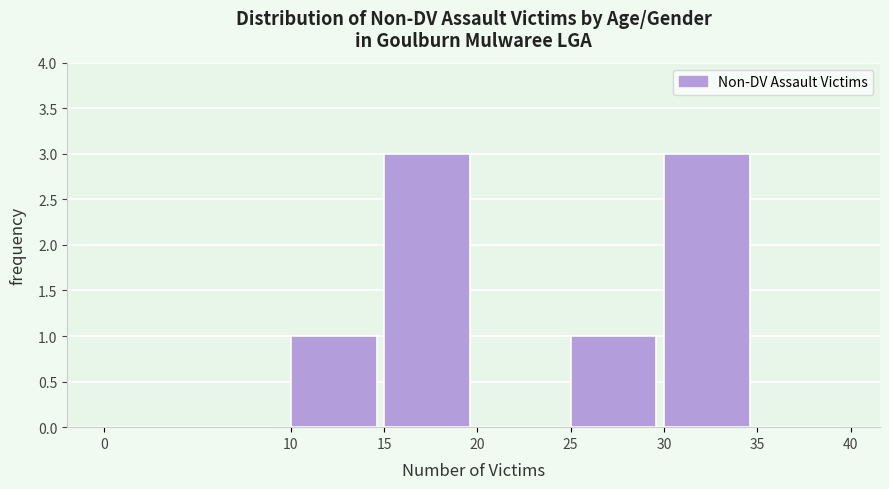

Reading left to right, list every bar in this chart as the range it spans on the x-axis followed by its height. The values are not printed on the chart, so give them approximately, as read against the axis.

0 to 10: 0
10 to 15: 1
15 to 20: 3
20 to 25: 0
25 to 30: 1
30 to 35: 3
35 to 40: 0